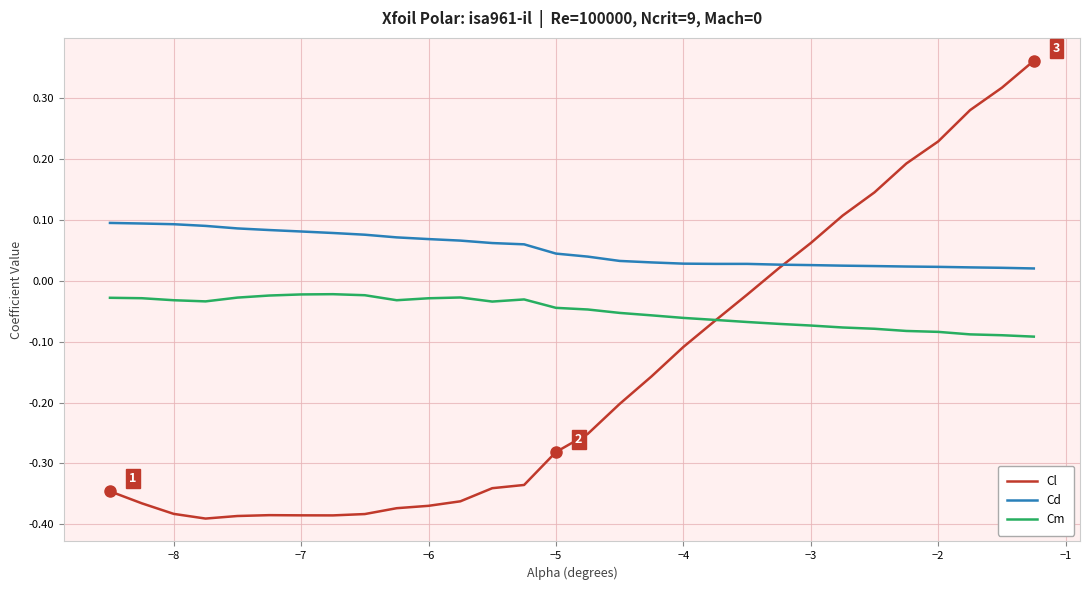

Is this an area chart (filled region under the line)?

No